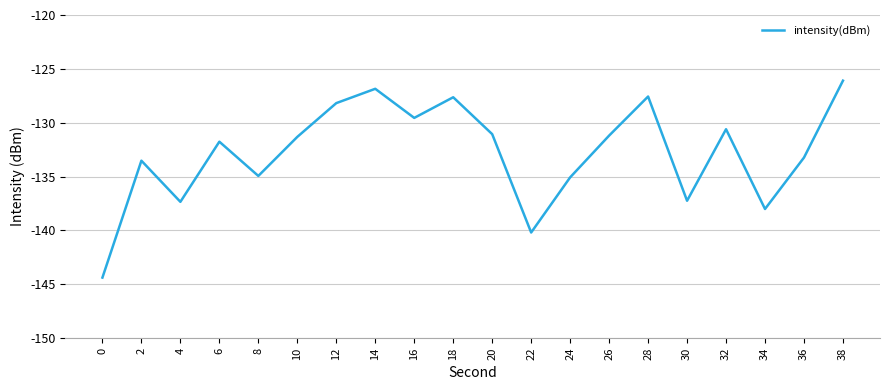

Does the chart have visible grid lines?

Yes